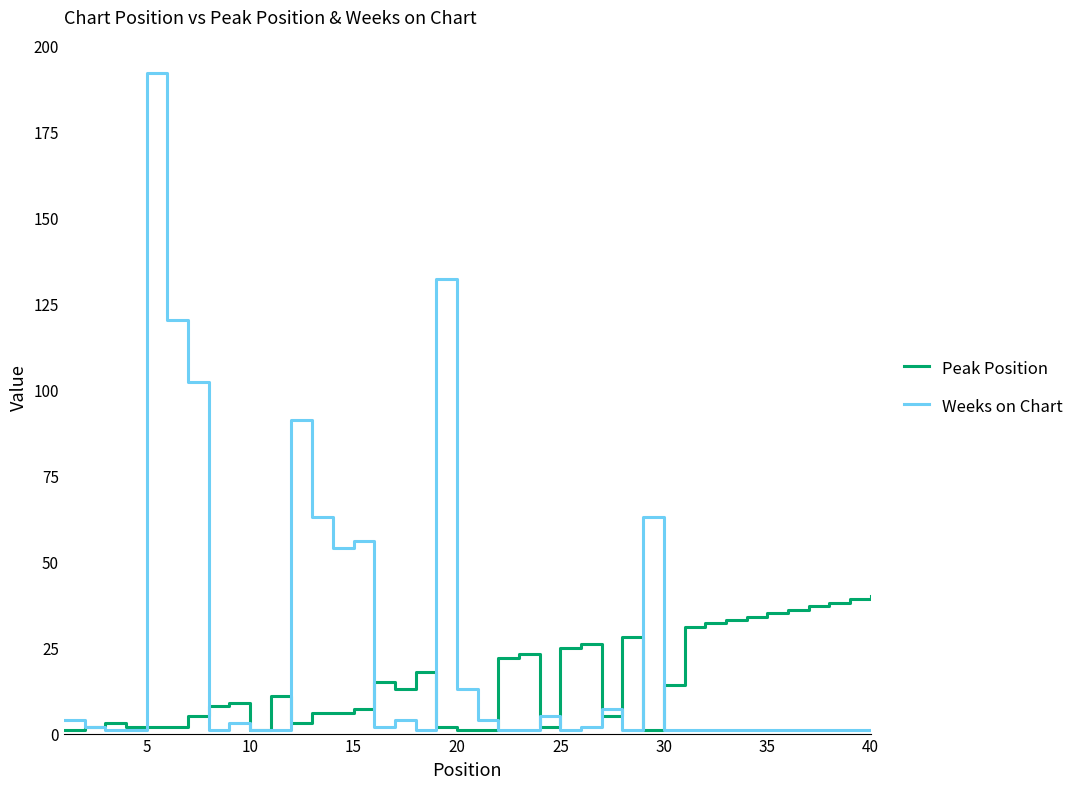

Is this an area chart (filled region under the line)?

No